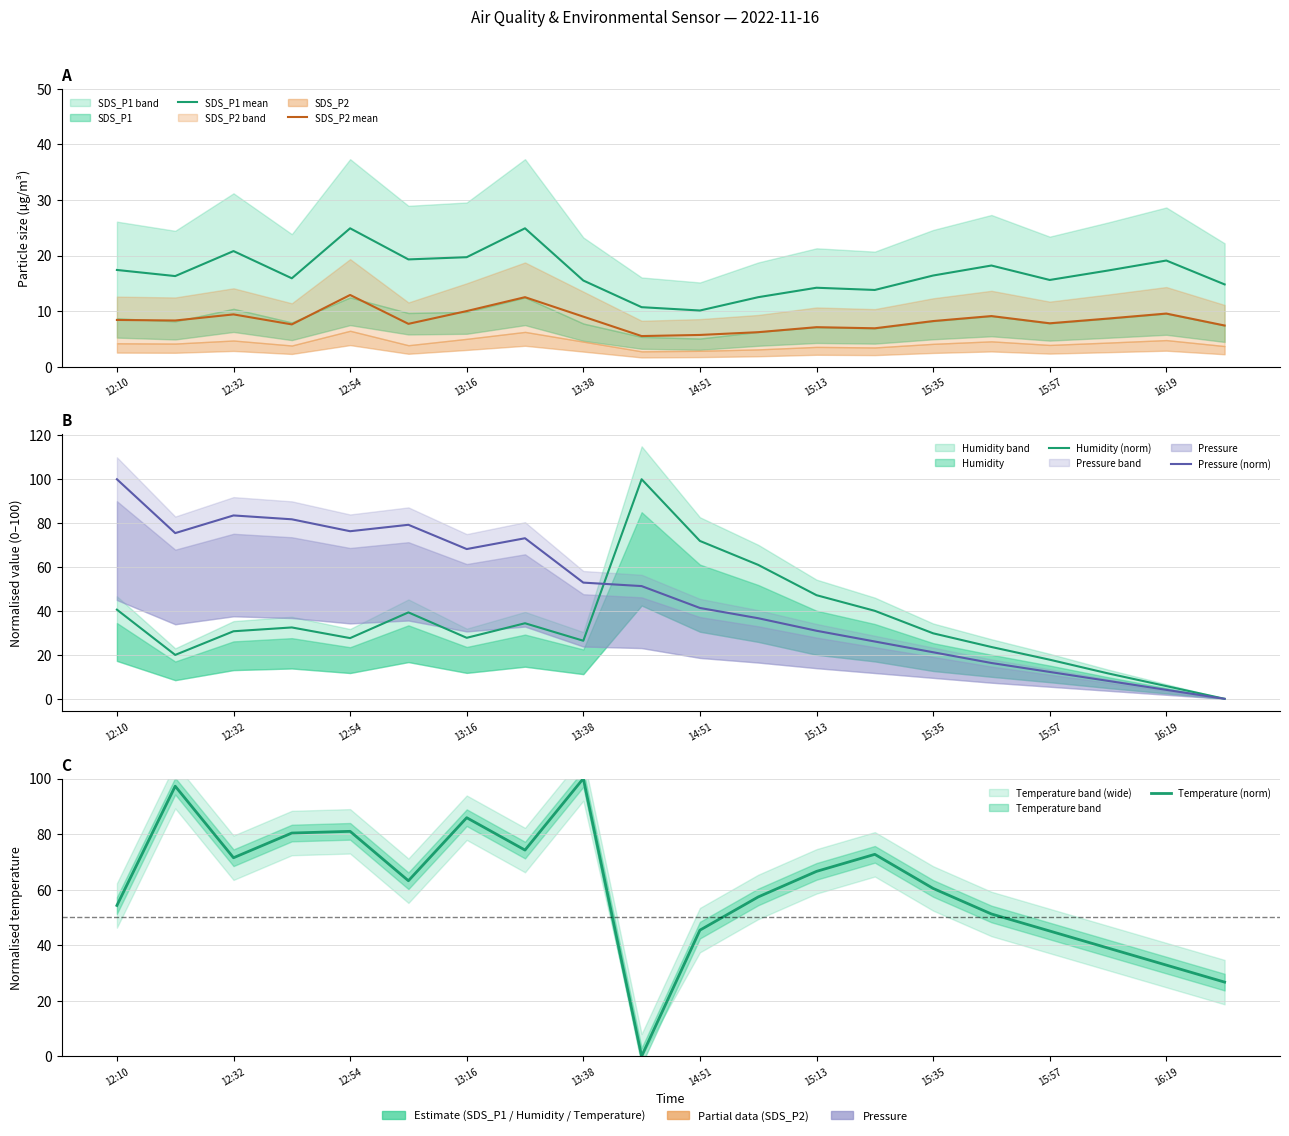

What is the spread (max minus min) of values at 13?

65.8